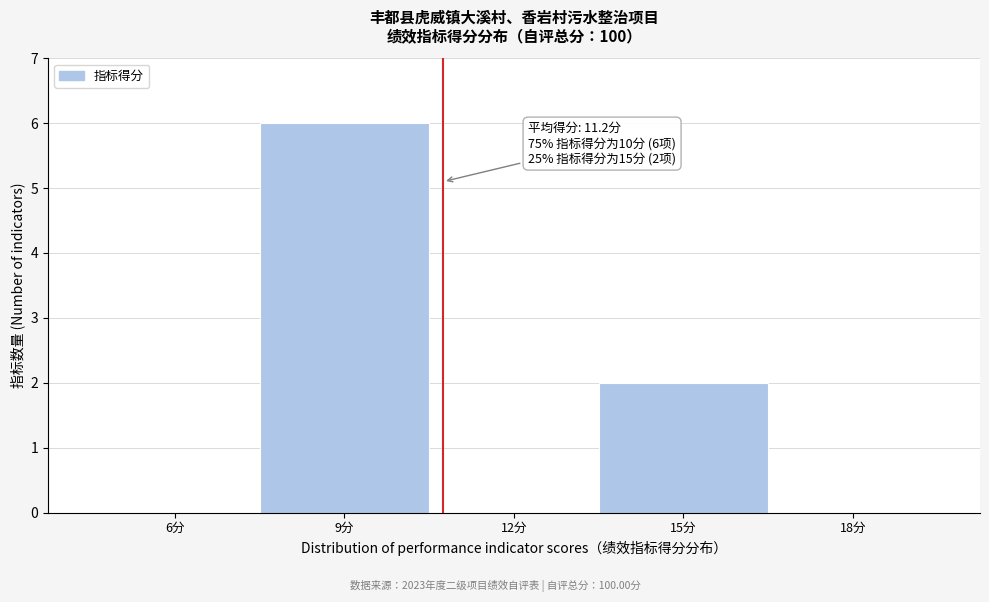

Reading left to right, list all the values displayed in this chart.

6分=0	9分=6	12分=0	15分=2	18分=0